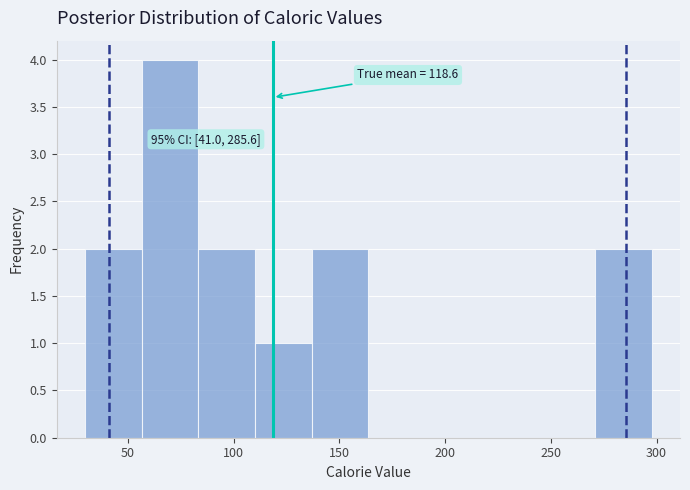

Which range on the x-axis has the tallest bar?

55 to 85